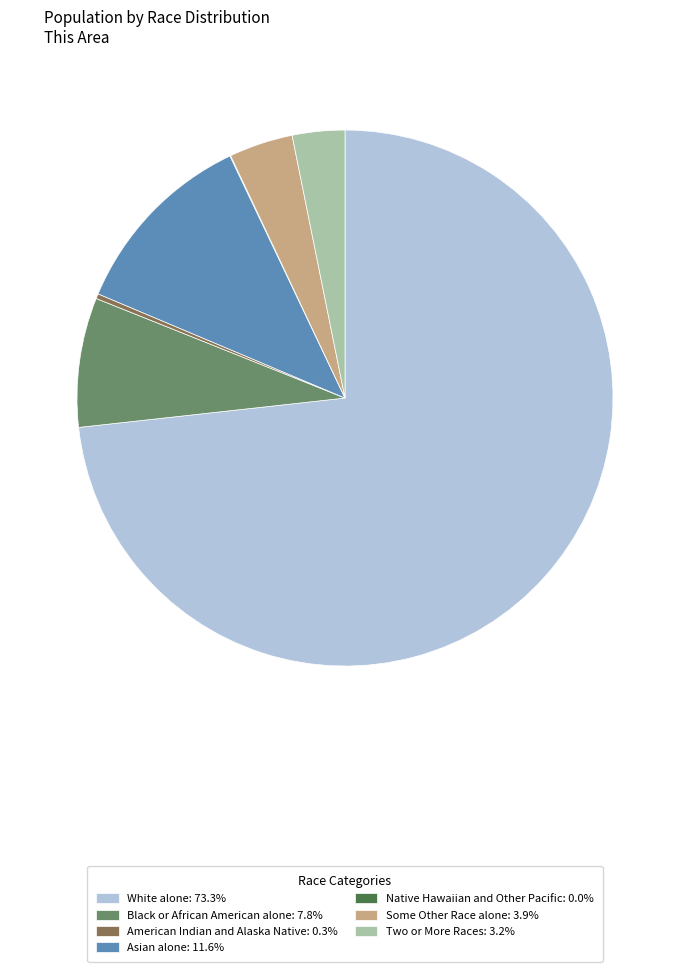

Combined, do Two or More Races: 3.2% and American Indian and Alaska Native: 0.3% account for over 50%?

No